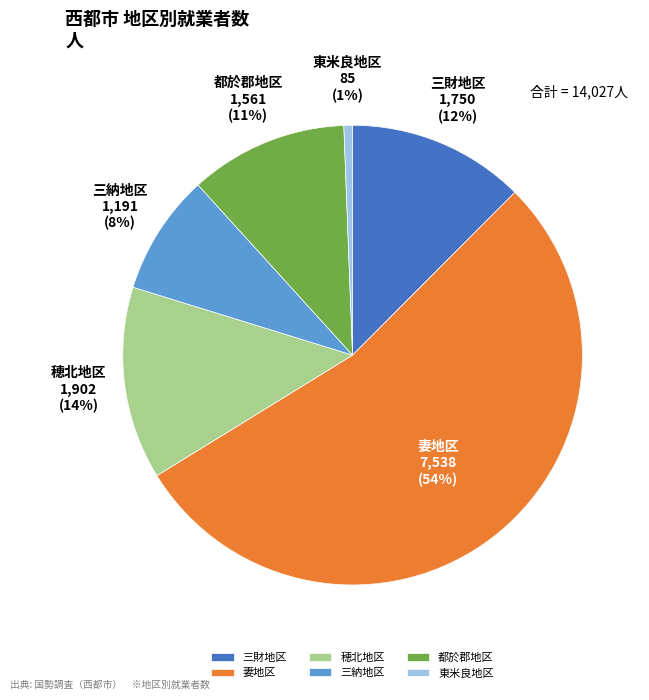

Does 三納地区 represent more than half of the total?

No